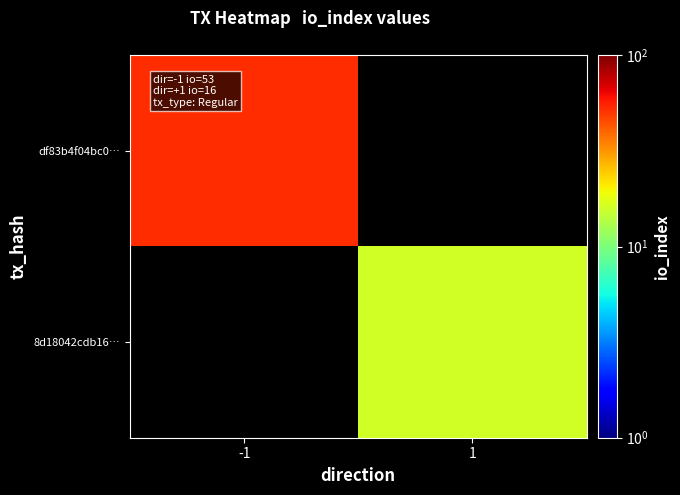

The 8d18042cdb16… series shows 16.0 at 1. True or false?

True